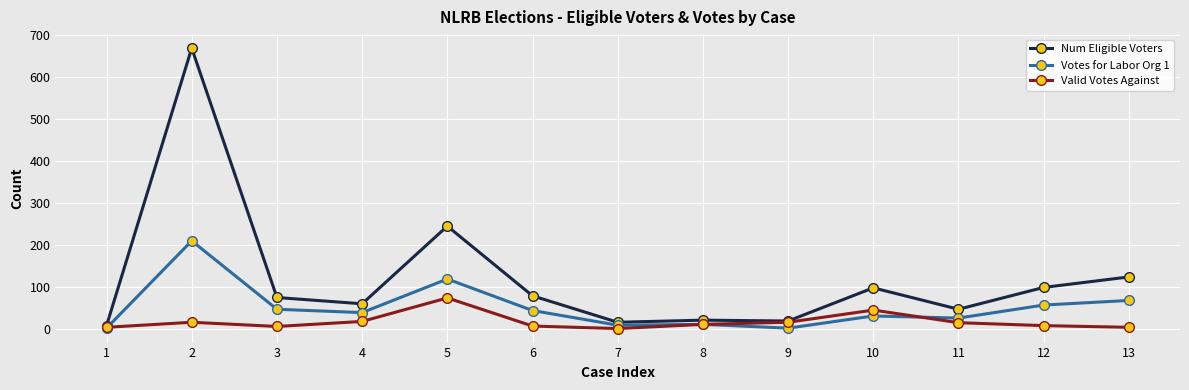

Which series changed the most between 8 and 13?

Num Eligible Voters